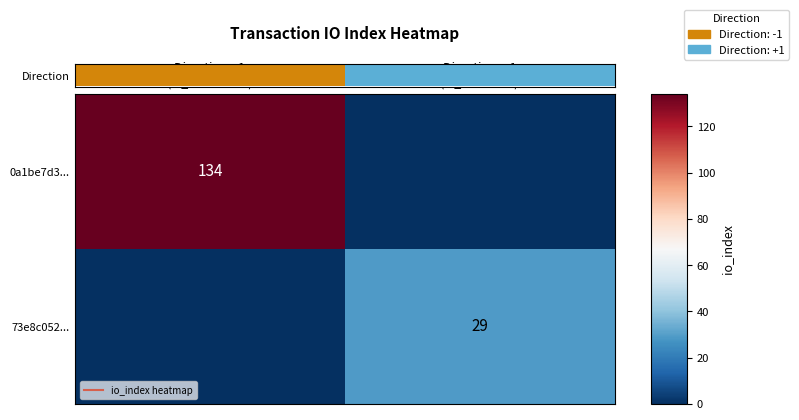

What is the difference between the 73e8c052... values at Direction: +1 (io_index=29) and Direction: -1 (io_index=134)?

29